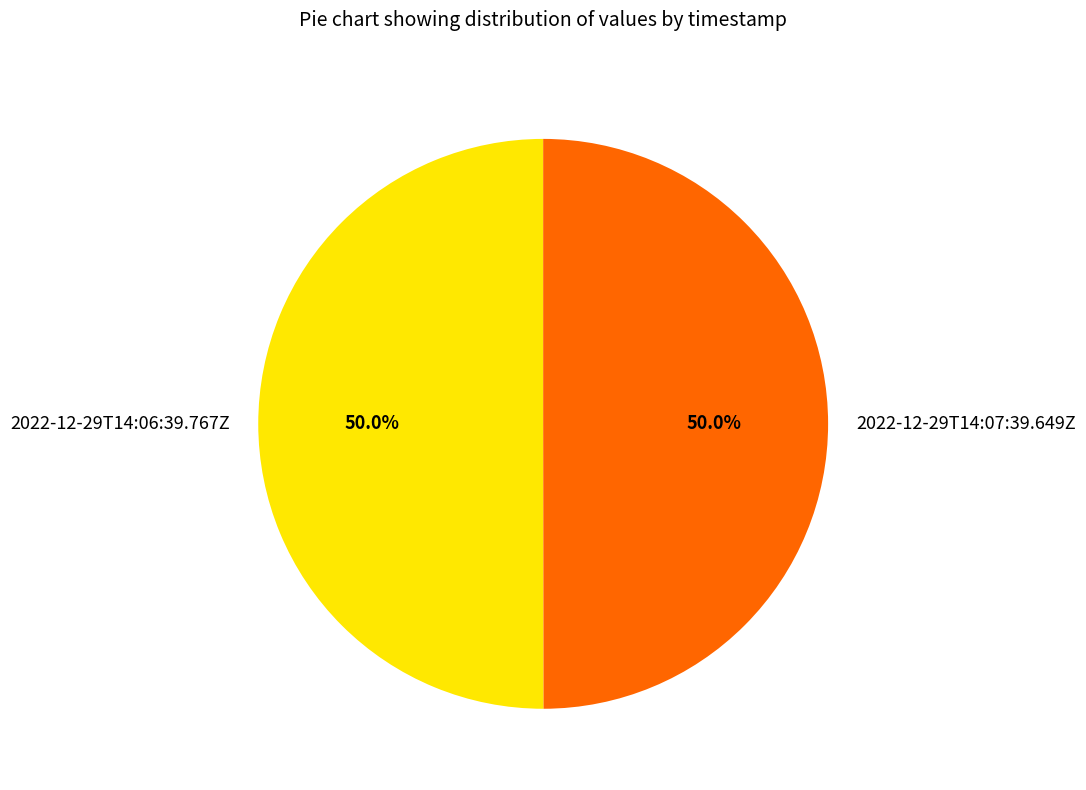

Combined, what portion of the pie is 2022-12-29T14:07:39.649Z and 2022-12-29T14:06:39.767Z?

100.0%